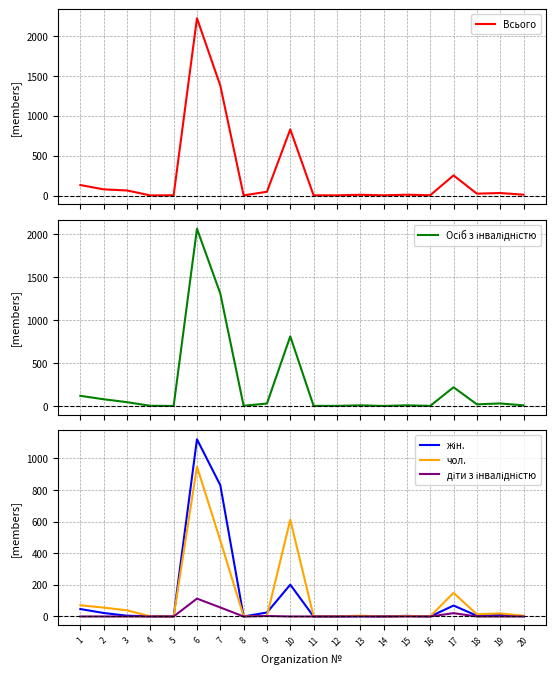

What are all the series names shown in the legend?

Всього, Осіб з інвалідністю, жін., чол., діти з інвалідністю